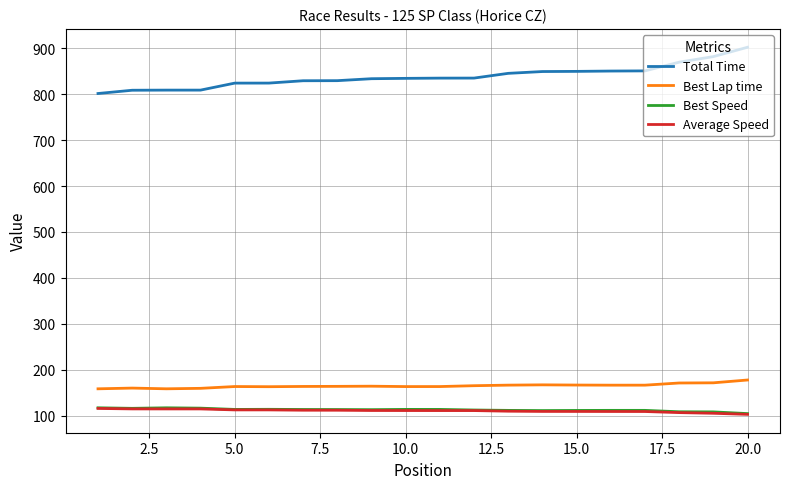

True or false: Average Speed and Total Time intersect in this chart.

False